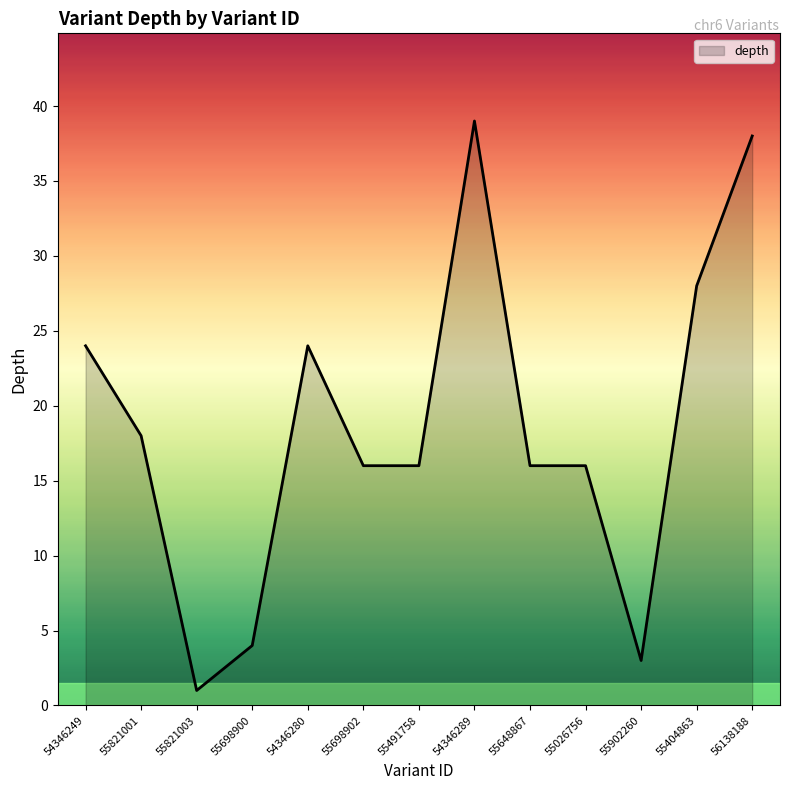

Between 55648867 and 55821001, which is larger?

55821001